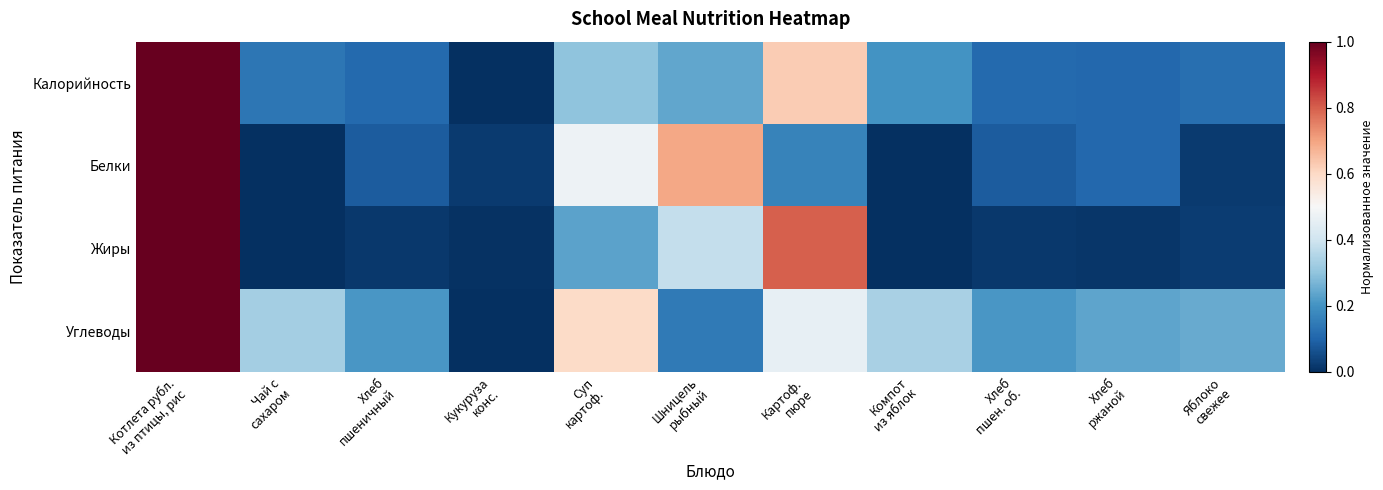

At how many categories does at least one series exceed 0?

11